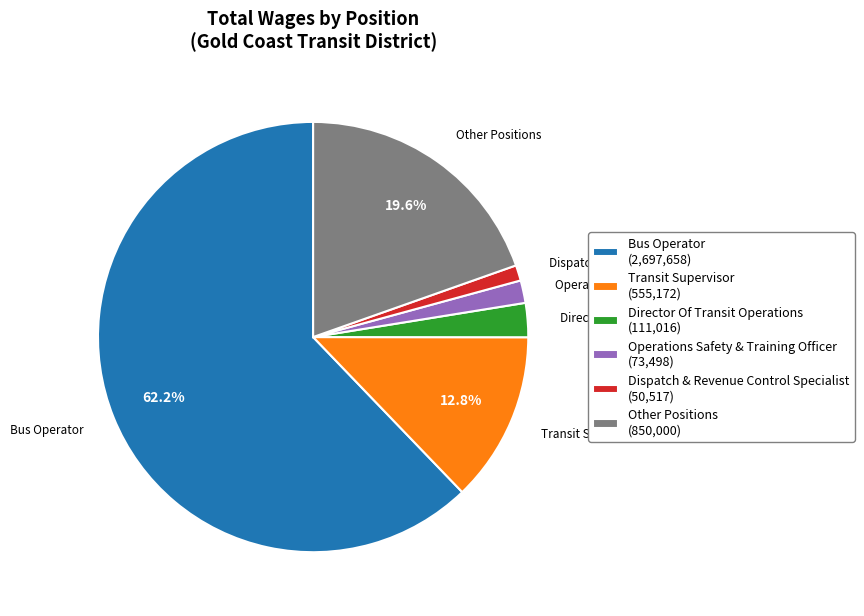

What percentage is NOT represented by Transit Supervisor?

87.2%